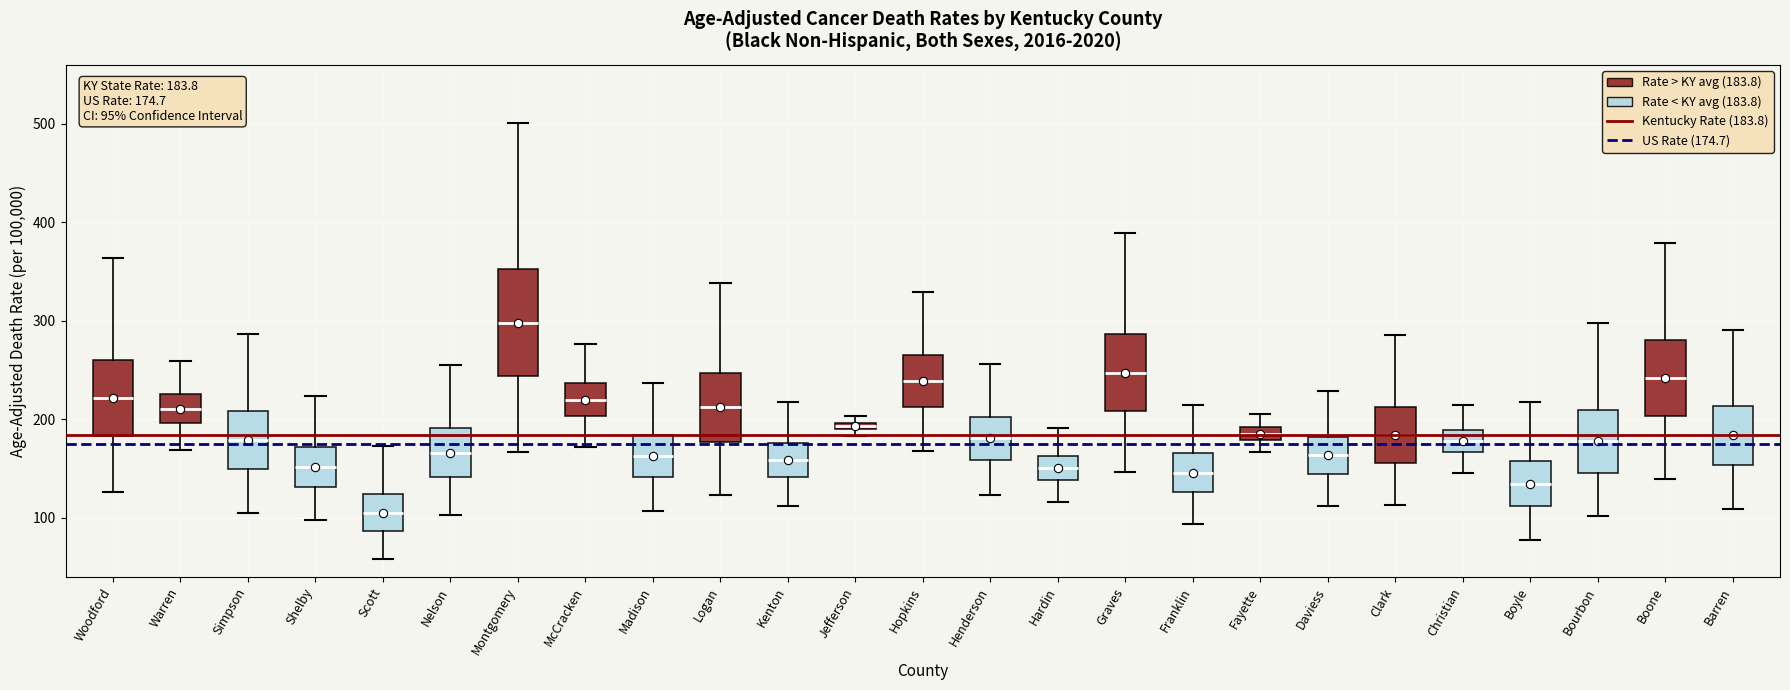

Which box has the lowest median line?

Scott